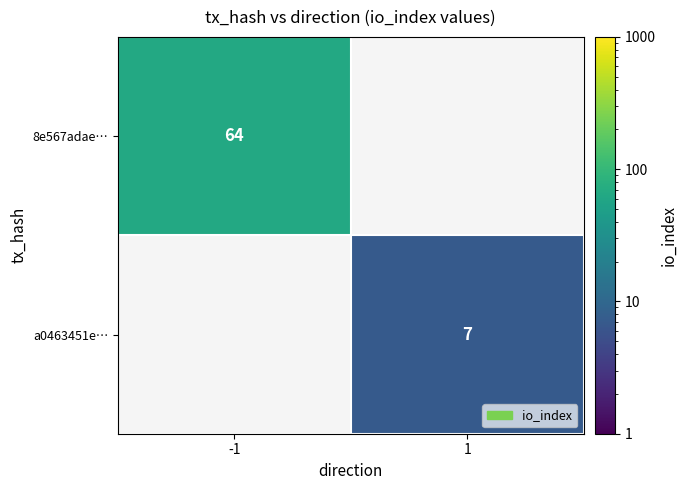

Is it true that a0463451e… equals 7 at 1?

True